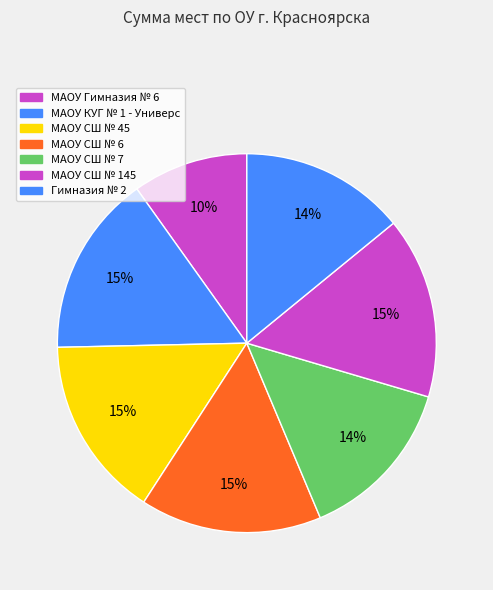

How many slices are in this pie chart?

7